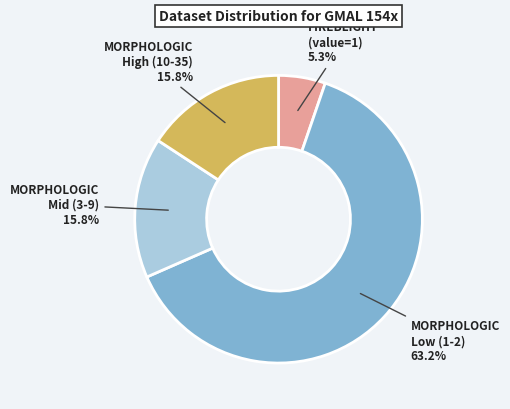

What is the smallest slice in the pie chart?

FIREBLIGHT (value=1)